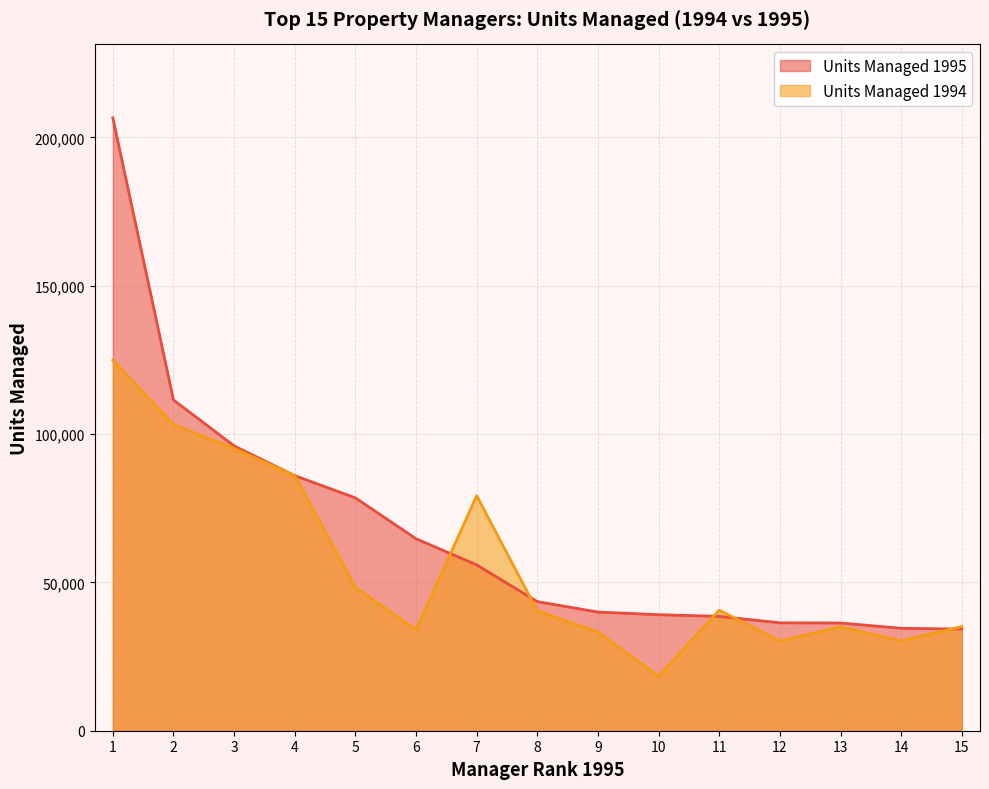

What is the difference between the second highest and minimum values in the Units Managed 1995 series?

77238